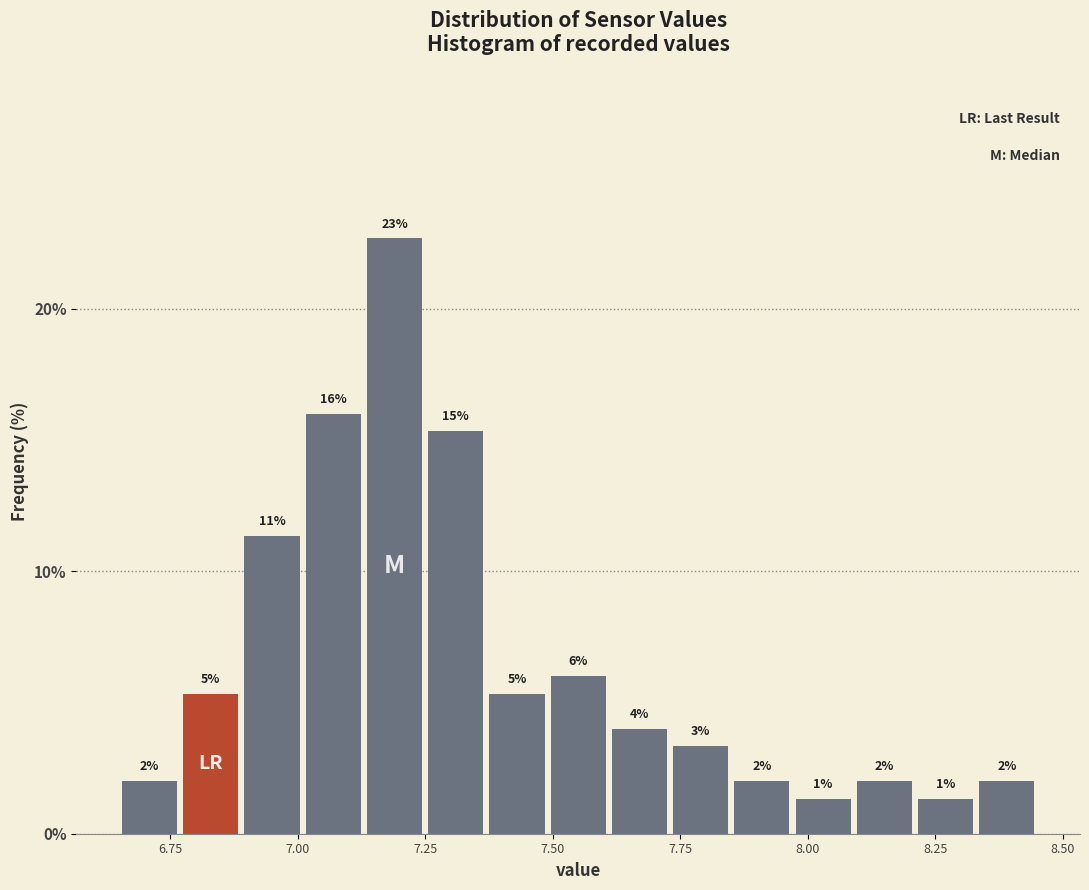

Around what value on the x-axis is the tallest bar? Give the approximate position of its centre, as read against the axis.

7.20